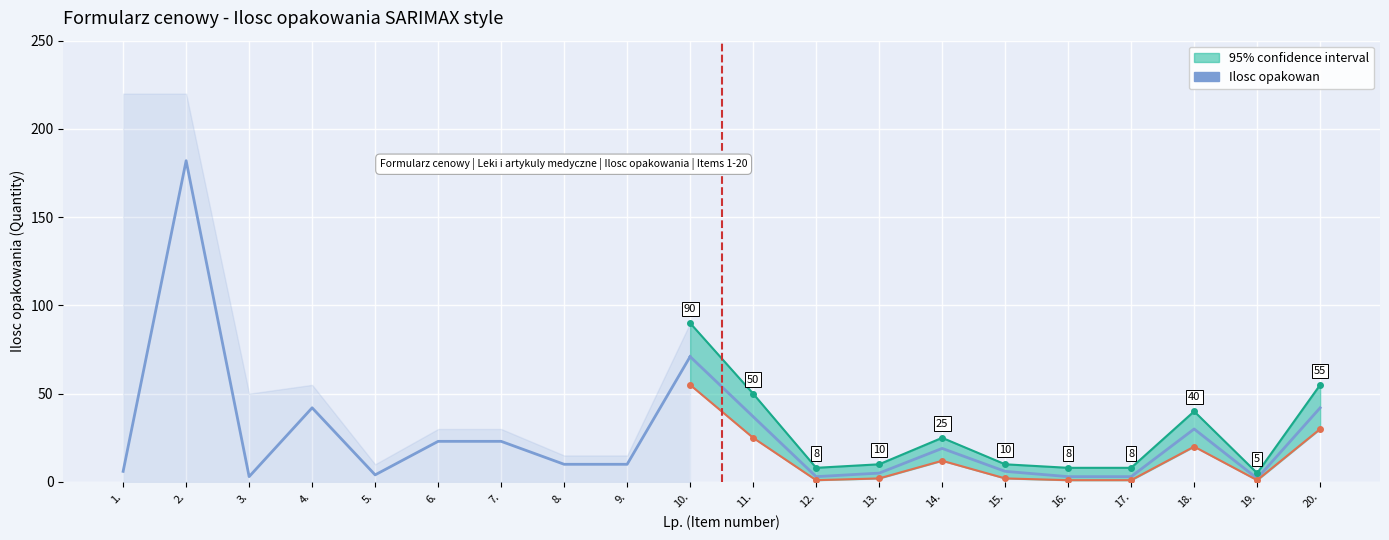

What is the change in value from 3. to 7.?

+20